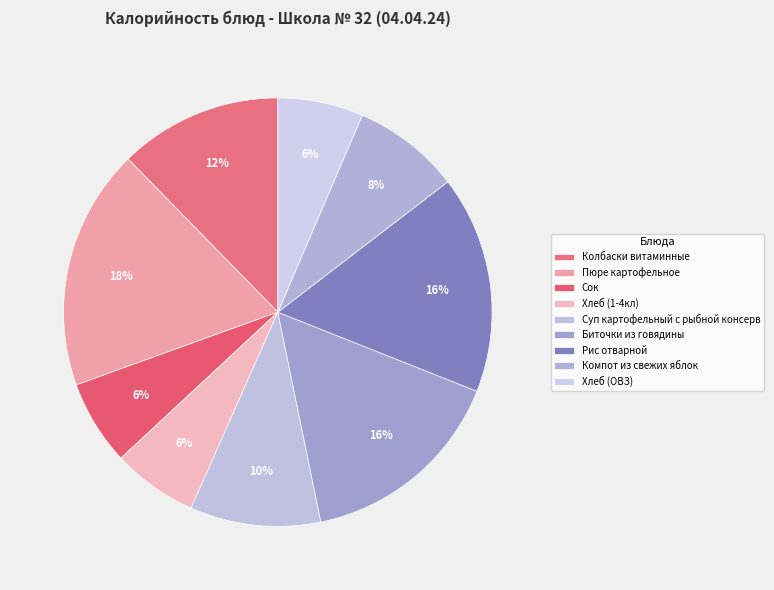

How much of the chart is everything except Хлеб (ОВЗ)?

93.6%